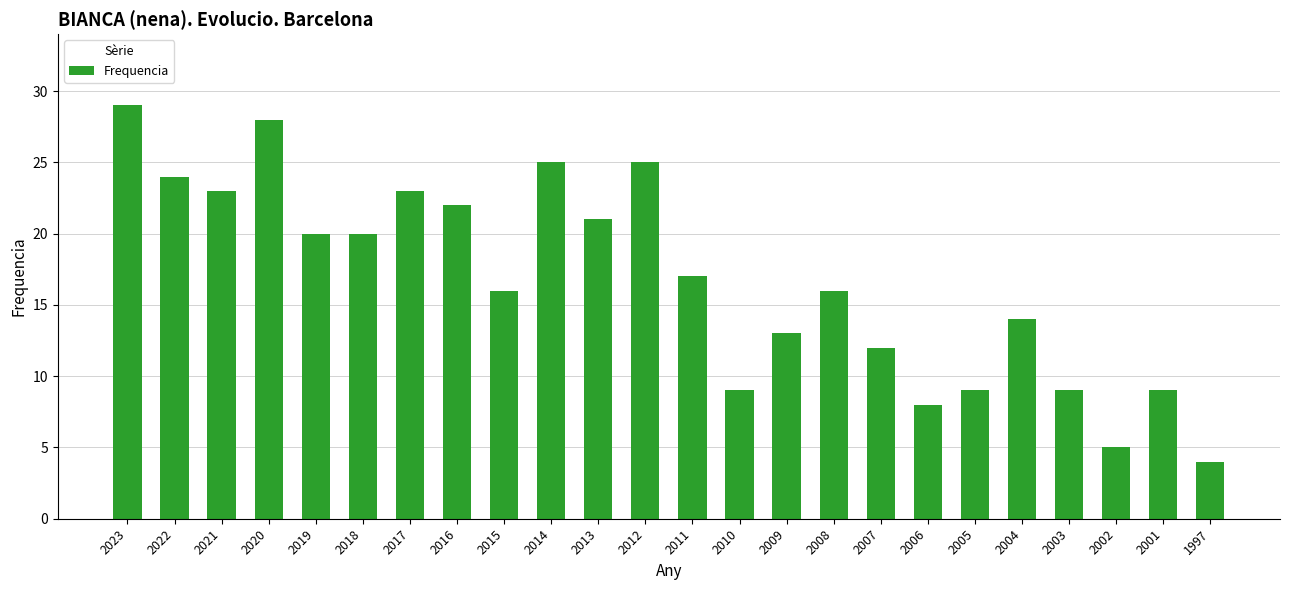

What is the smallest value displayed?

4